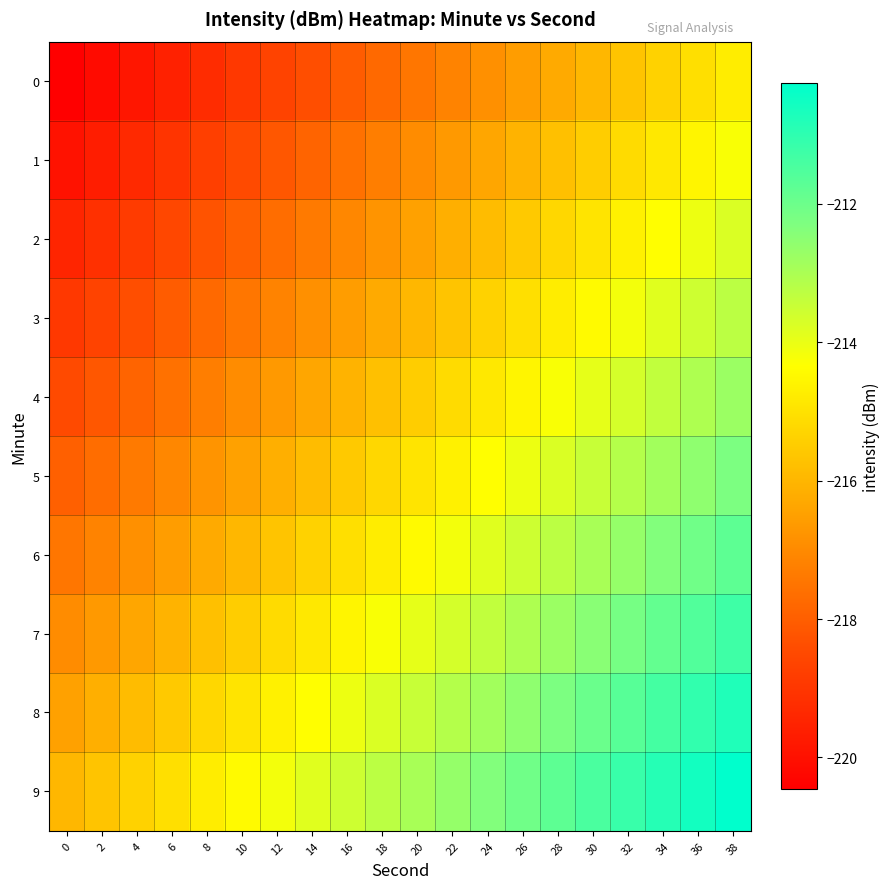

At 8, list the series in order from smallest to largest.

0, 1, 2, 3, 4, 5, 6, 7, 8, 9